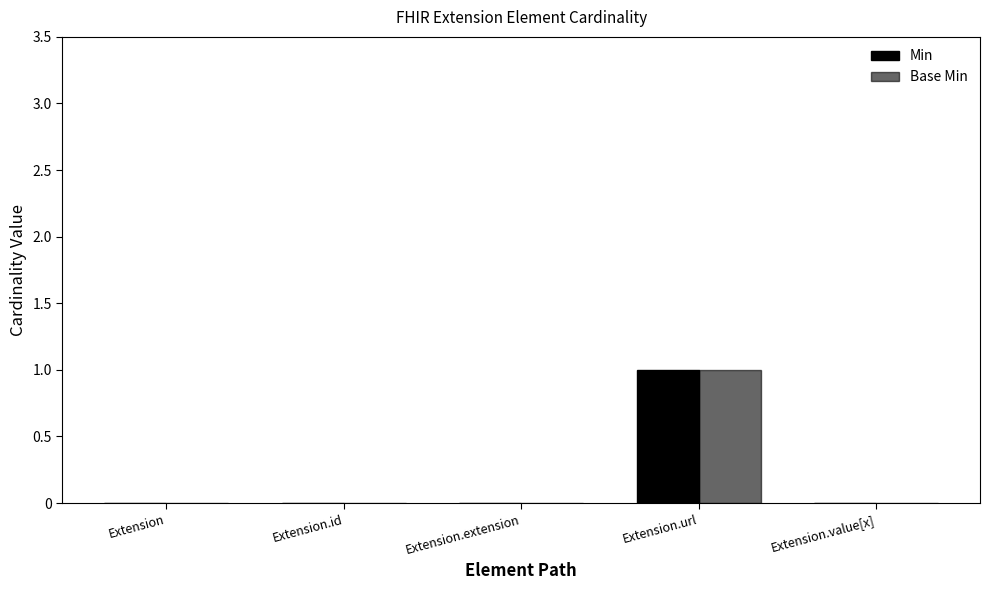

How many Base Min values are between 0 and 1?

5